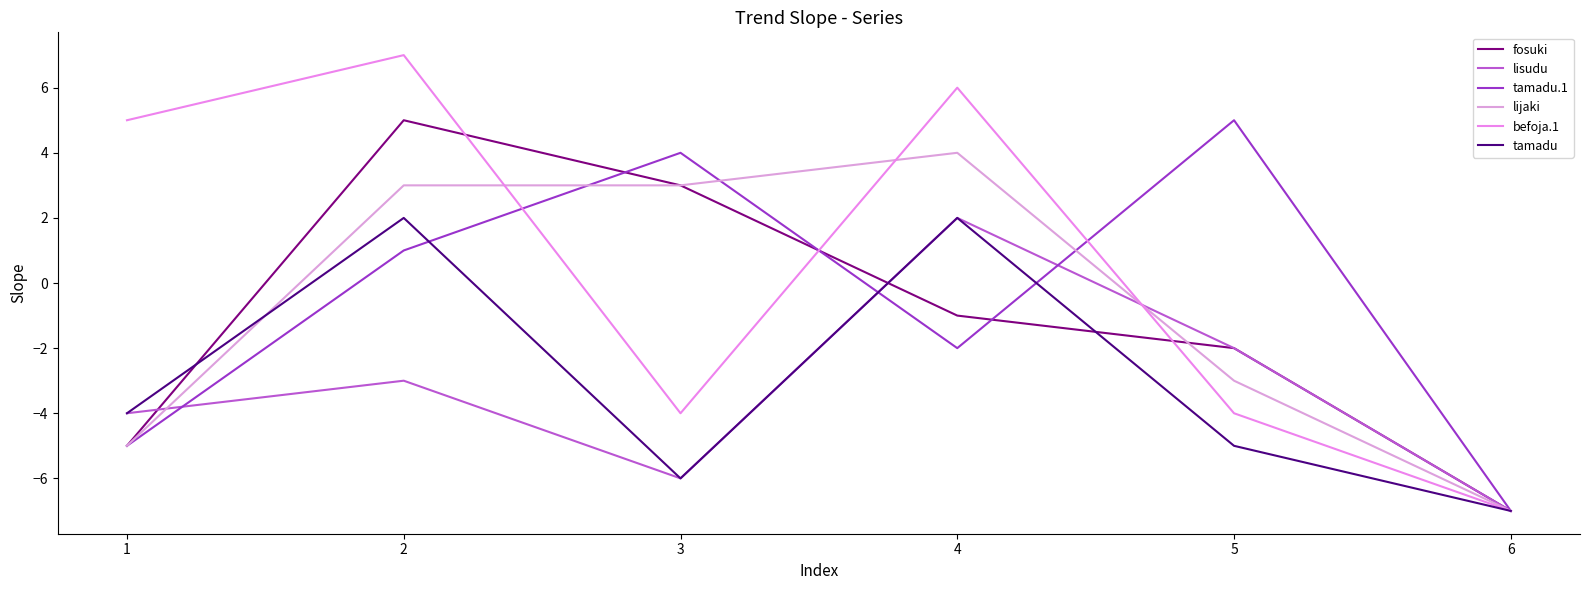

Reading left to right, transcribe all the data shown in this chart.

fosuki: 1=-5	2=5	3=3	4=-1	5=-2	6=-7
lisudu: 1=-4	2=-3	3=-6	4=2	5=-2	6=-7
tamadu.1: 1=-5	2=1	3=4	4=-2	5=5	6=-7
lijaki: 1=-5	2=3	3=3	4=4	5=-3	6=-7
befoja.1: 1=5	2=7	3=-4	4=6	5=-4	6=-7
tamadu: 1=-4	2=2	3=-6	4=2	5=-5	6=-7